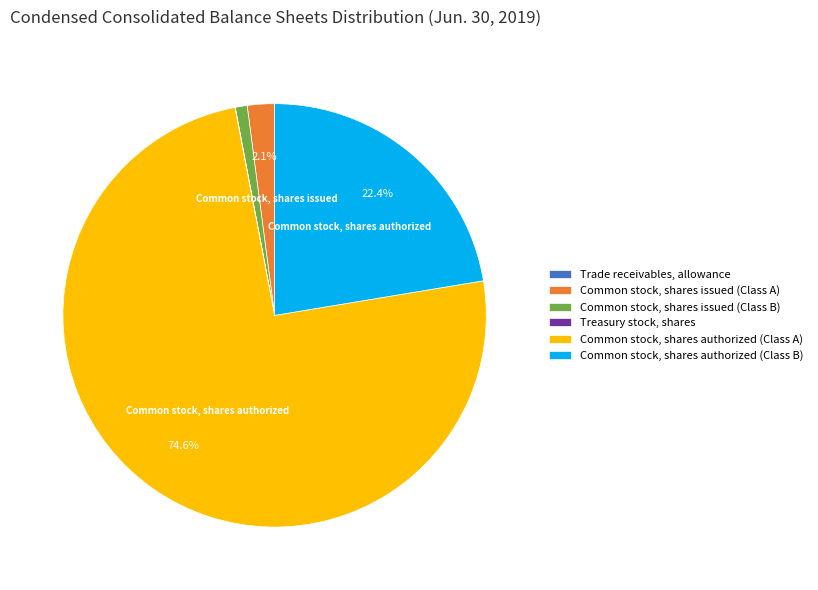

What is the largest slice in the pie chart?

Common stock, shares authorized (Class A)